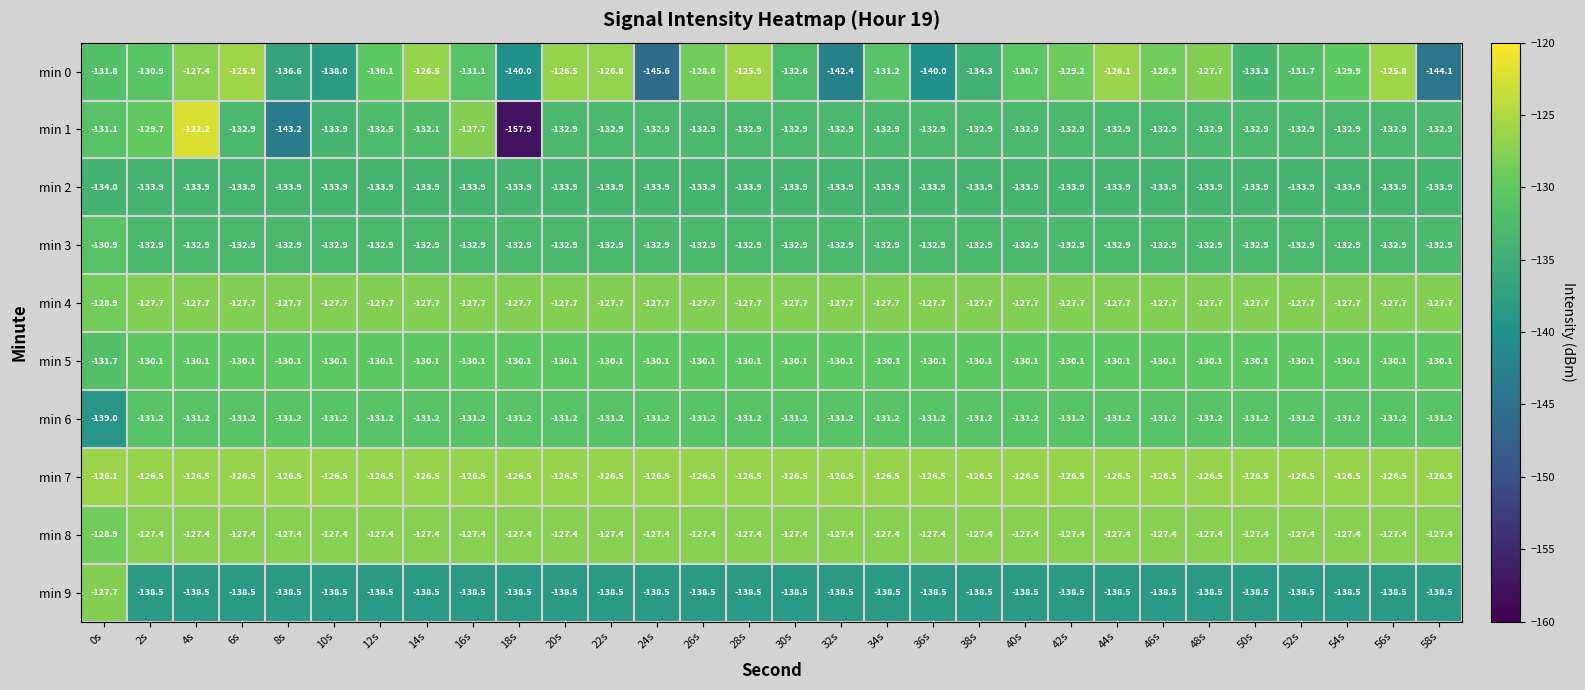

What is the sum of all min 0 values?

-3959.8